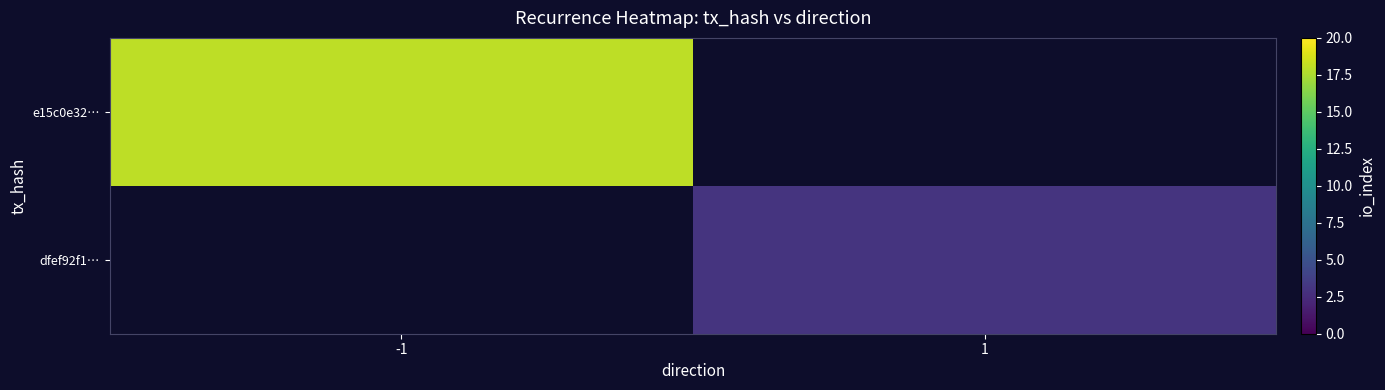

Is it true that dfef92f1… equals 1.5 at 1?

False